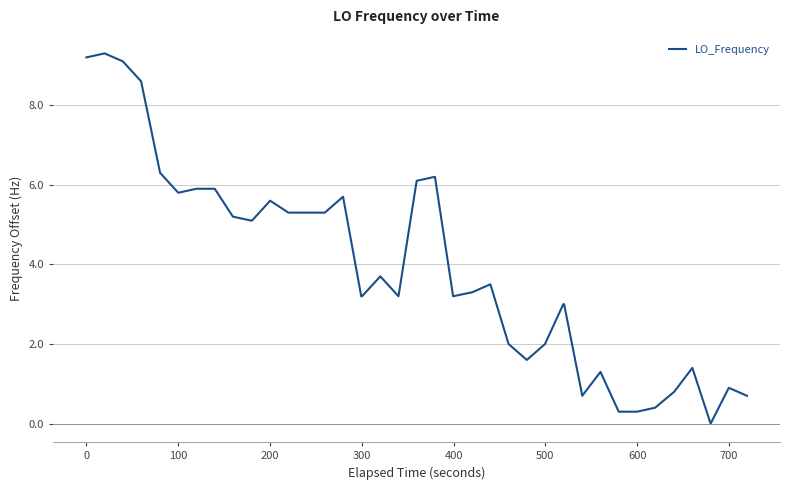

What is the difference between the maximum and minimum values?

9.3